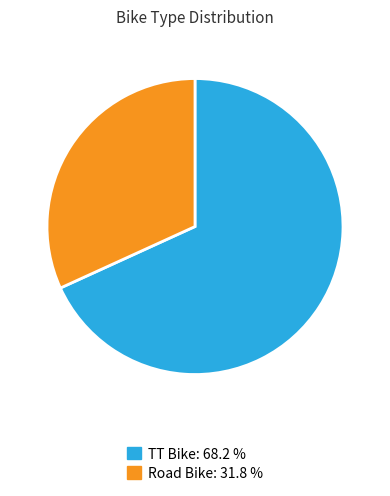

Which has a higher value, Road Bike or TT Bike?

TT Bike